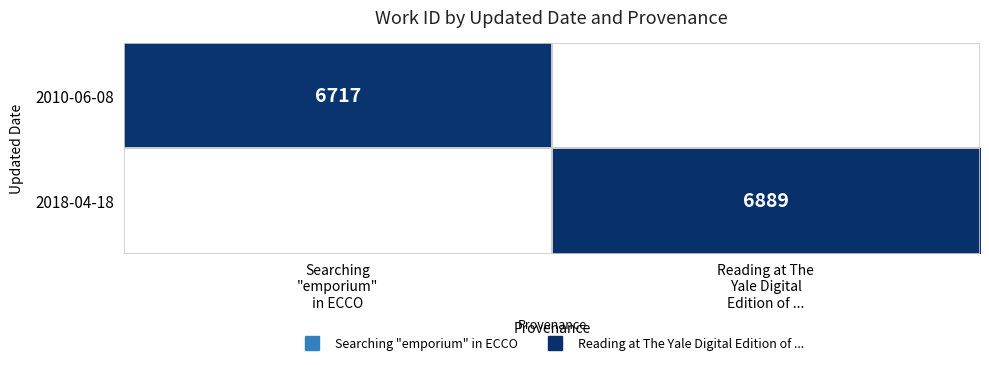

What is the minimum value for 2010-06-08?

6717.0